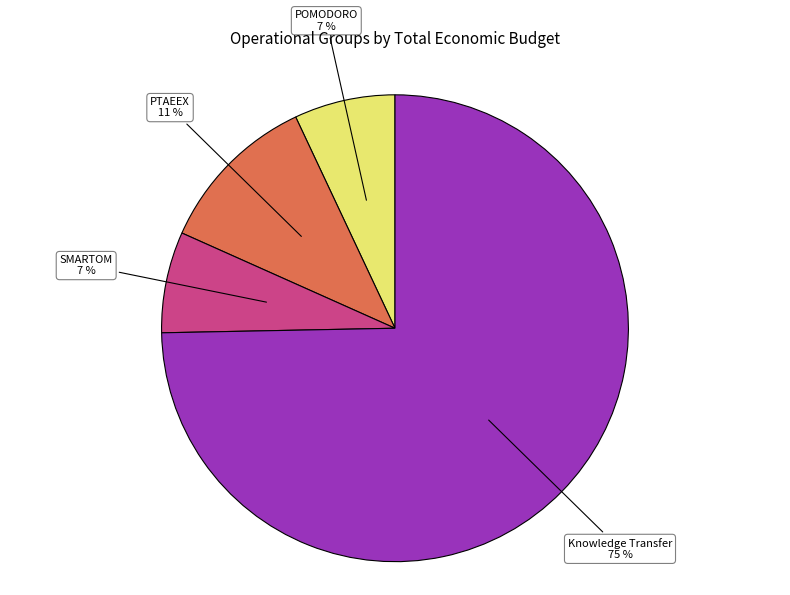

To the nearest percent, what is the average slice percentage?

25%